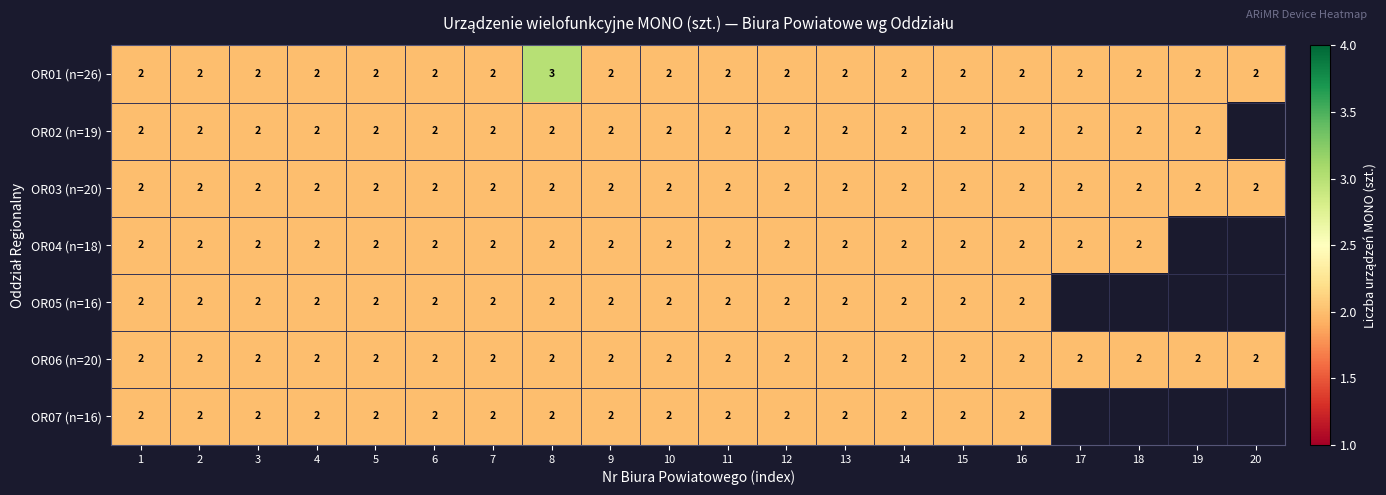

What is the total value across all series at 5?

14